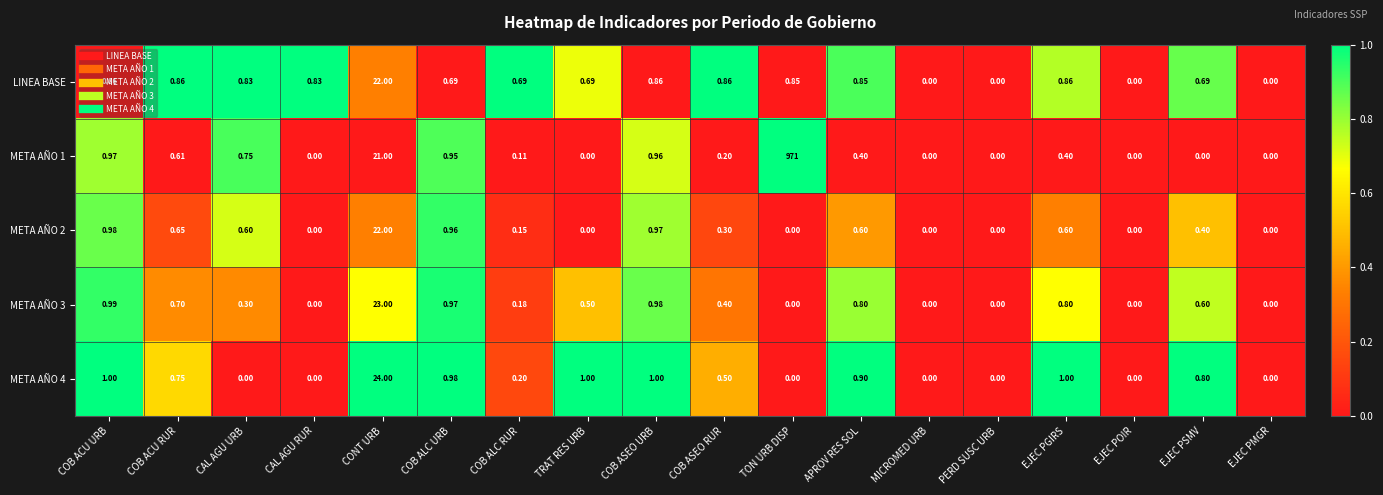

What is the total value across all series at CONT URB?

112.0